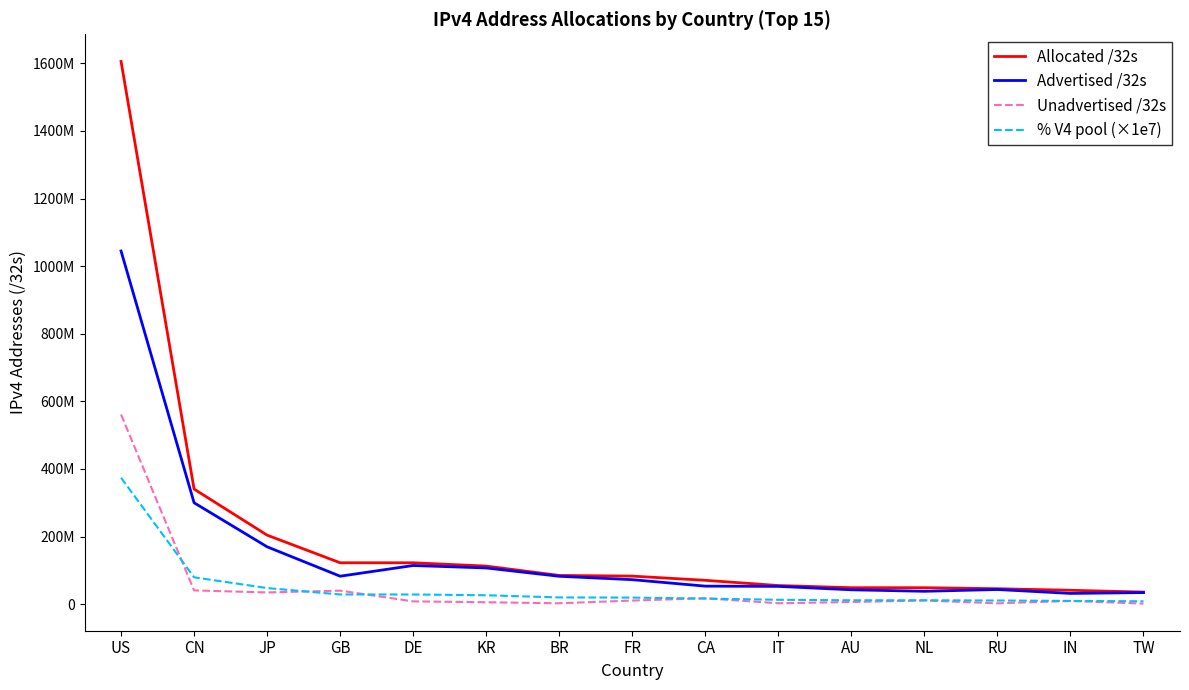

What are all the series names shown in the legend?

Allocated /32s, Advertised /32s, Unadvertised /32s, % V4 pool (×1e7)